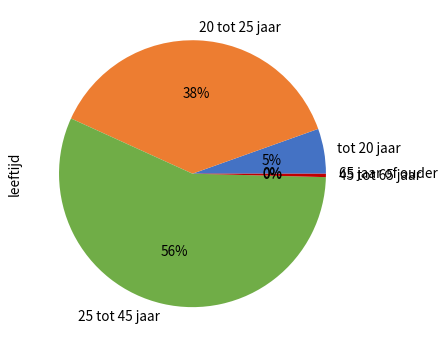

Which slice is the largest?

25 tot 45 jaar